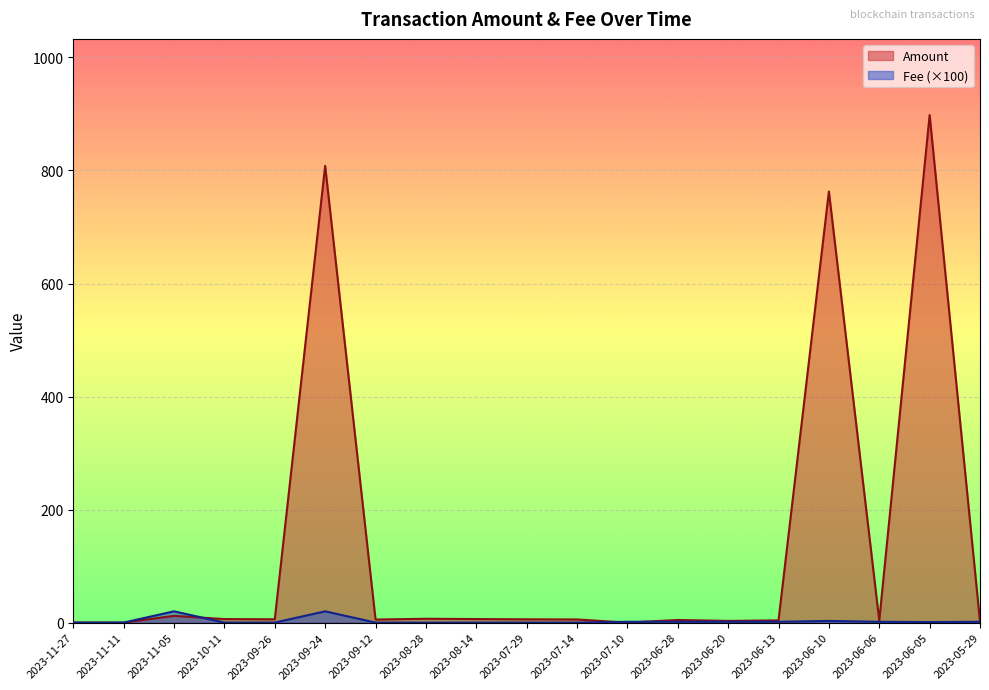

List the series in order of their peak value, highest first.

Amount, Fee (×100)